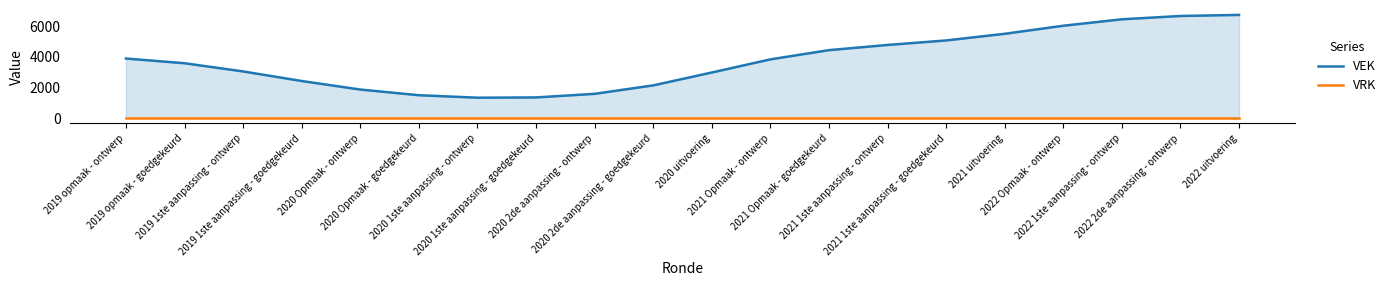

List the labels in order of VRK value, smallest first.

2019 opmaak - ontwerp, 2019 opmaak - goedgekeurd, 2019 1ste aanpassing - ontwerp, 2019 1ste aanpassing - goedgekeurd, 2020 Opmaak - ontwerp, 2020 Opmaak - goedgekeurd, 2020 1ste aanpassing - ontwerp, 2020 1ste aanpassing - goedgekeurd, 2020 2de aanpassing - ontwerp, 2020 2de aanpassing - goedgekeurd, 2020 uitvoering, 2021 Opmaak - ontwerp, 2021 Opmaak - goedgekeurd, 2021 1ste aanpassing - ontwerp, 2021 1ste aanpassing - goedgekeurd, 2021 uitvoering, 2022 Opmaak - ontwerp, 2022 1ste aanpassing - ontwerp, 2022 2de aanpassing - ontwerp, 2022 uitvoering